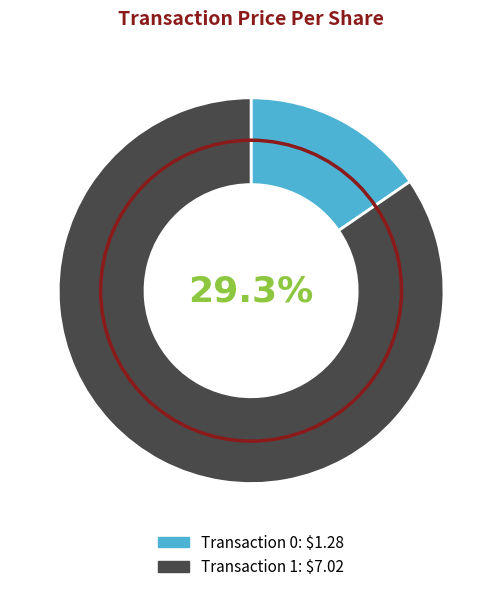

What is the ratio of the value at 1 to the value at 0?

5.5